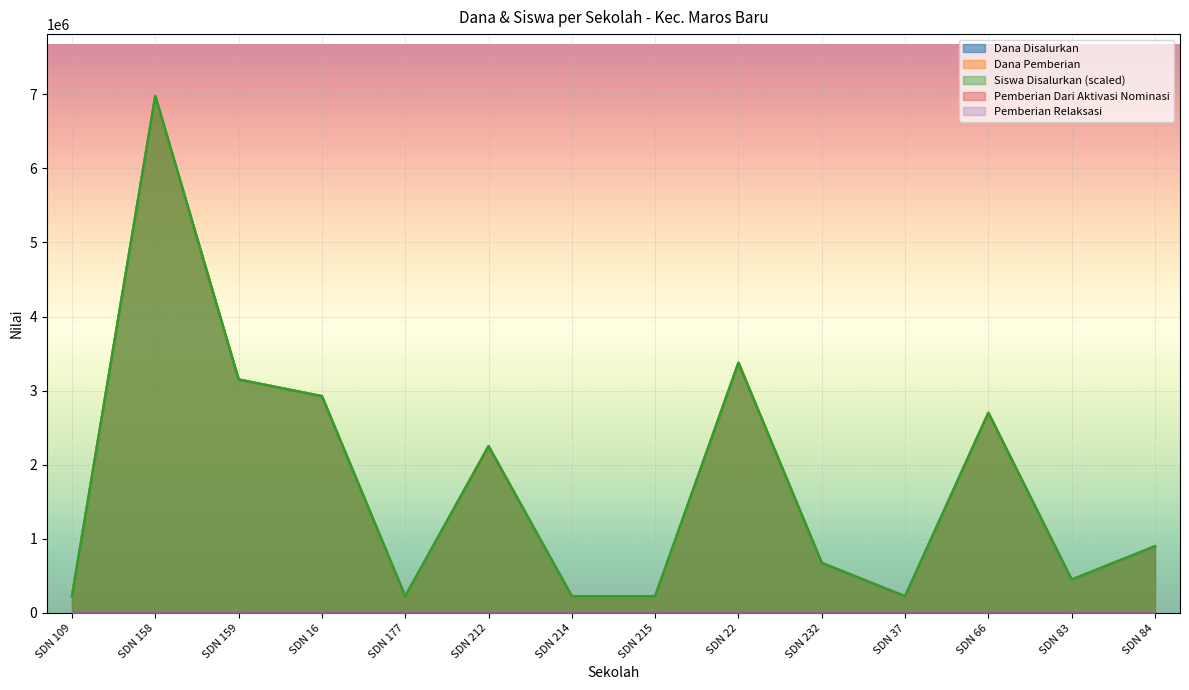

How many values in the Siswa Disalurkan series are below 900000?

7